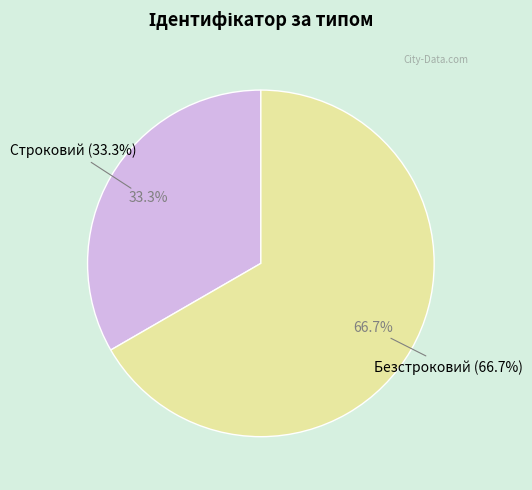

Is the sum of Безстроковий and Строковий greater than half?

Yes